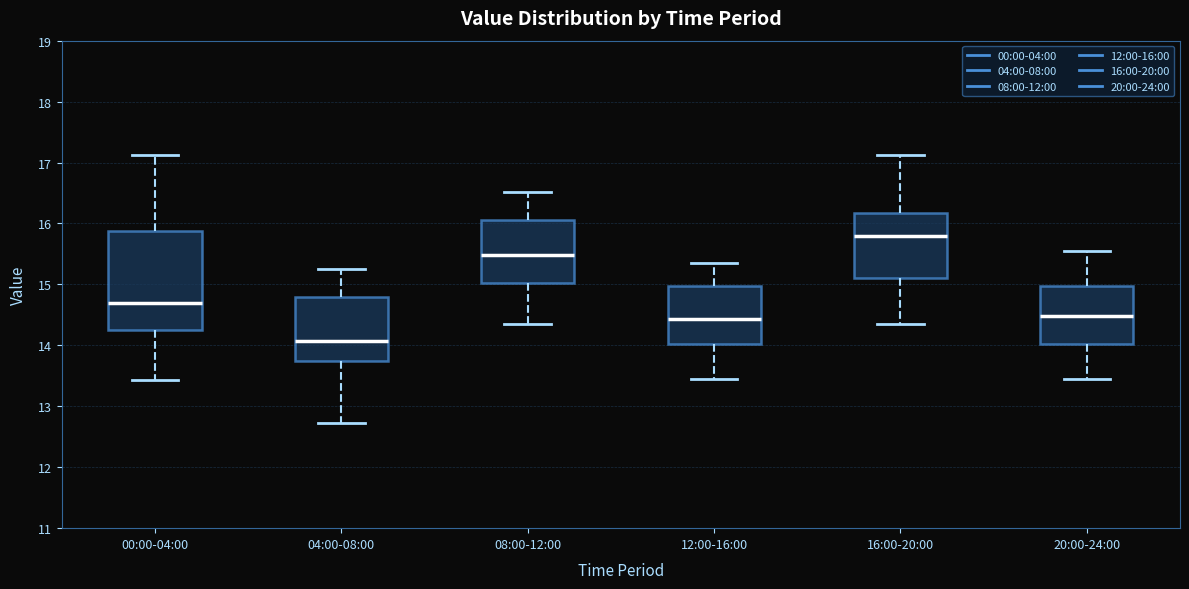

Where does the median line of the box for 20:00-24:00 sit on the y-axis? The values are not printed on the chart, so give them approximately, as read against the axis.

14.5